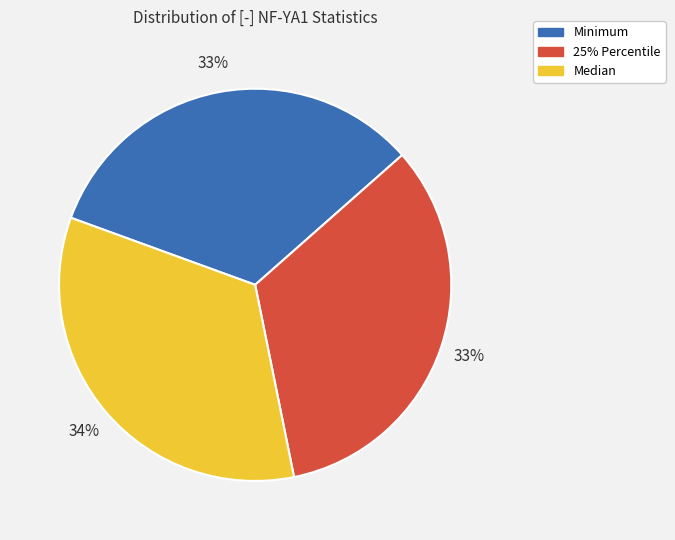

To the nearest percent, what portion does Median represent?

34%